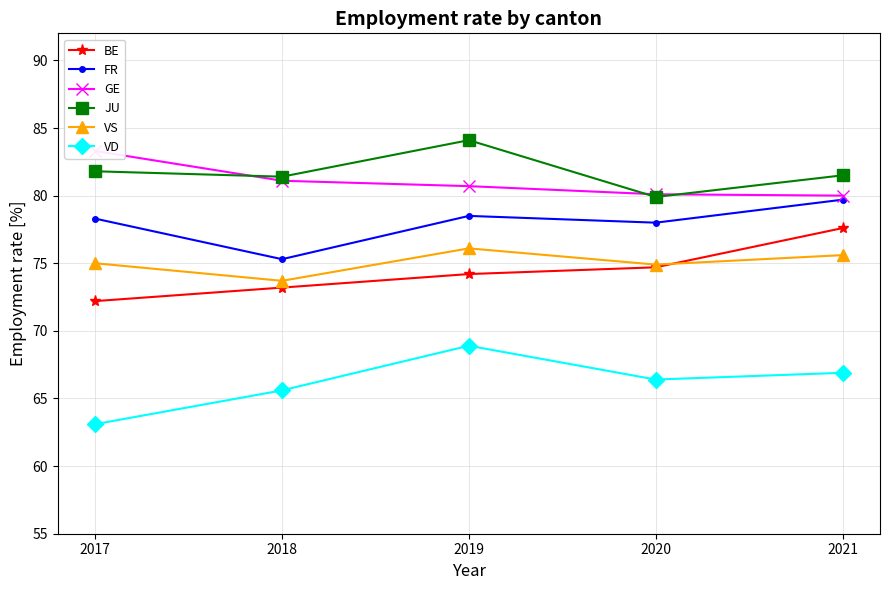

Where is GE nearest to the value 81?

2017